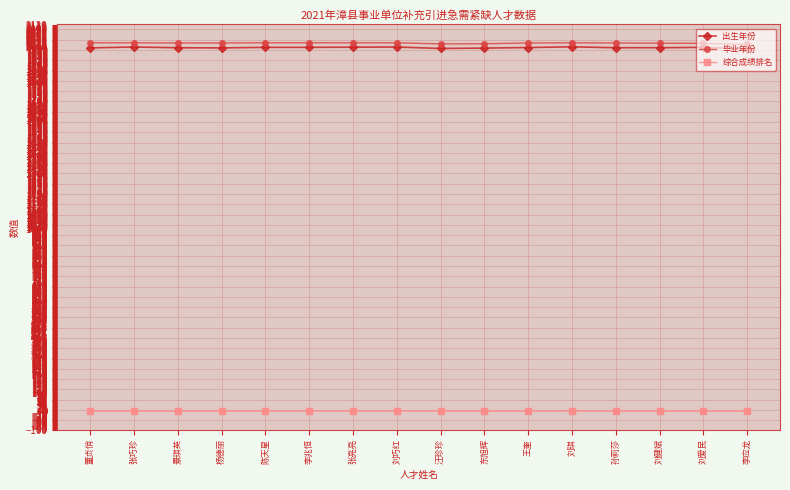

What is the sum of the 毕业年份 values at 刘巧红 and 景琪英?

4043